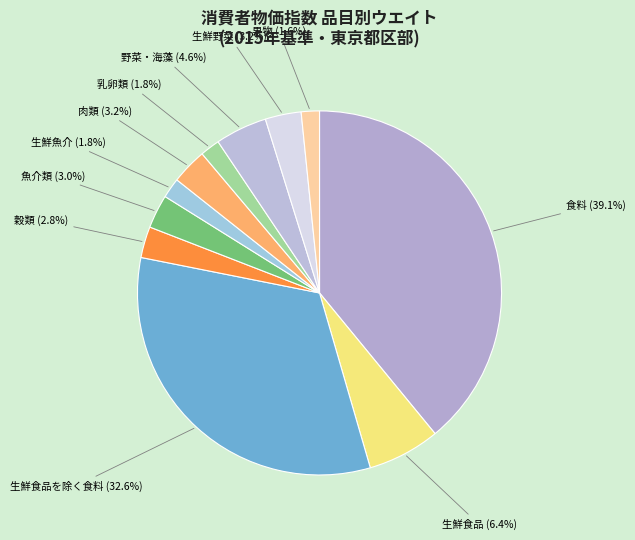

Rank the categories by value from lowest to highest.

果物, 乳卵類, 生鮮魚介, 穀類, 魚介類, 肉類, 生鮮野菜, 野菜・海藻, 生鮮食品, 生鮮食品を除く食料, 食料